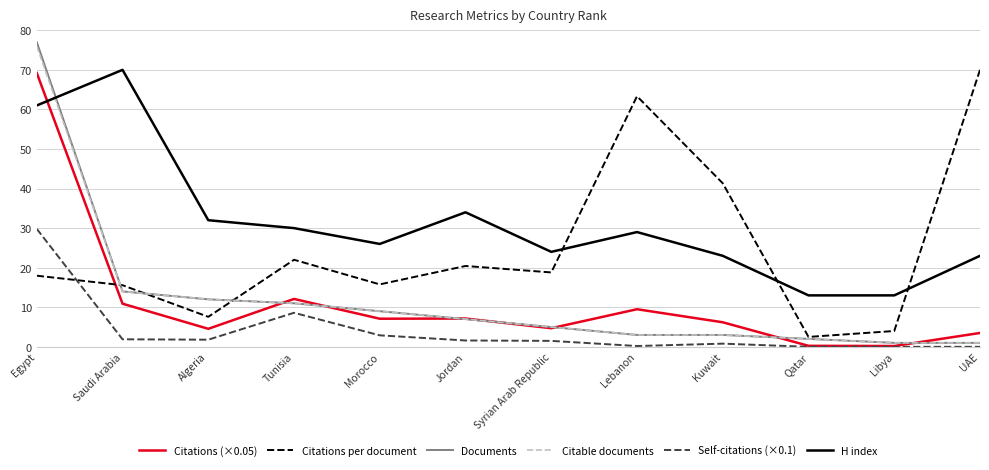

What position from the right is UAE?

1